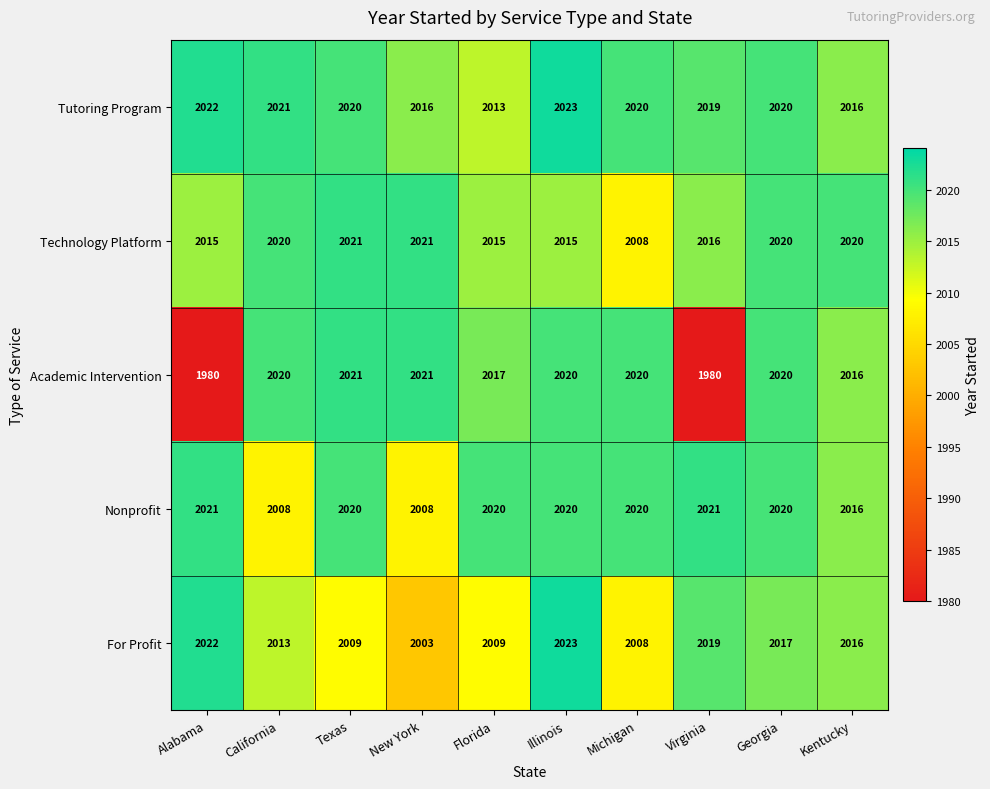

What is the minimum value shown in the chart?

1980